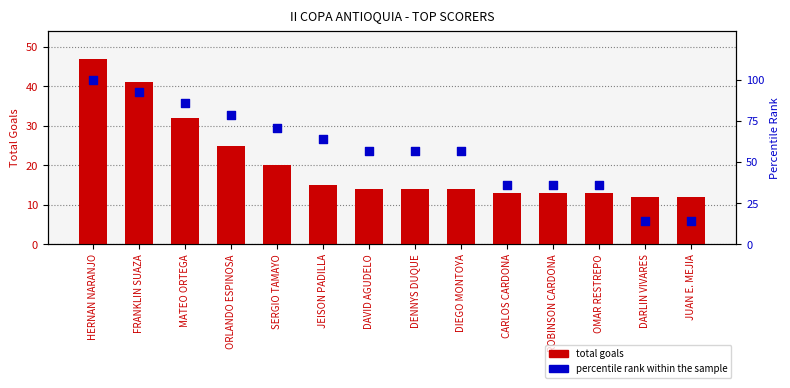

At which category is the sum across all series the highest?

HERNAN NARANJO